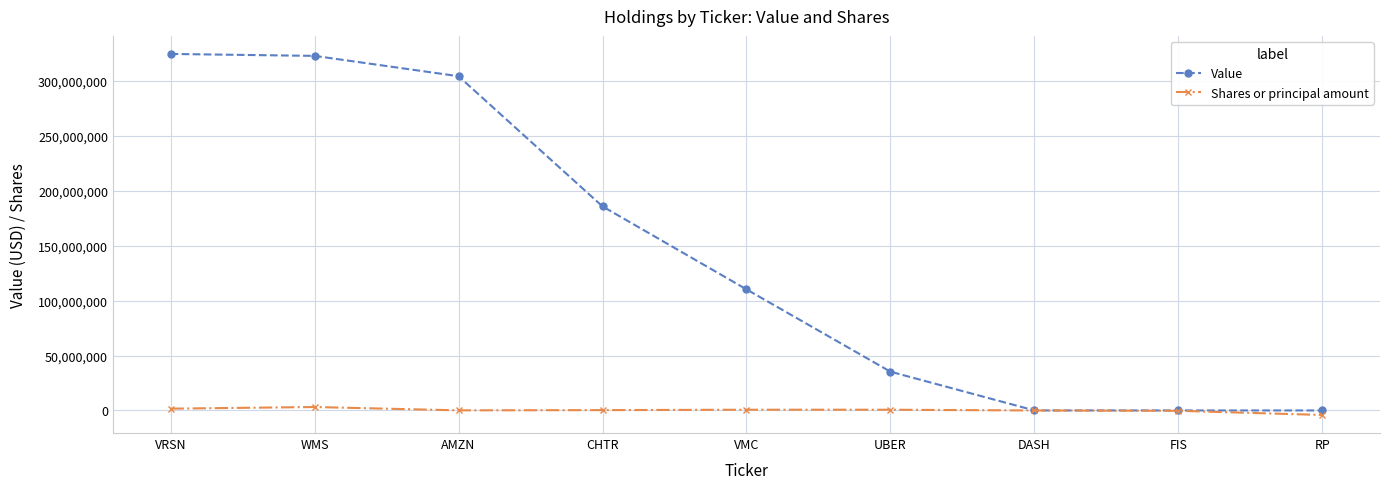

Does the chart display data point markers on the line(s)?

Yes